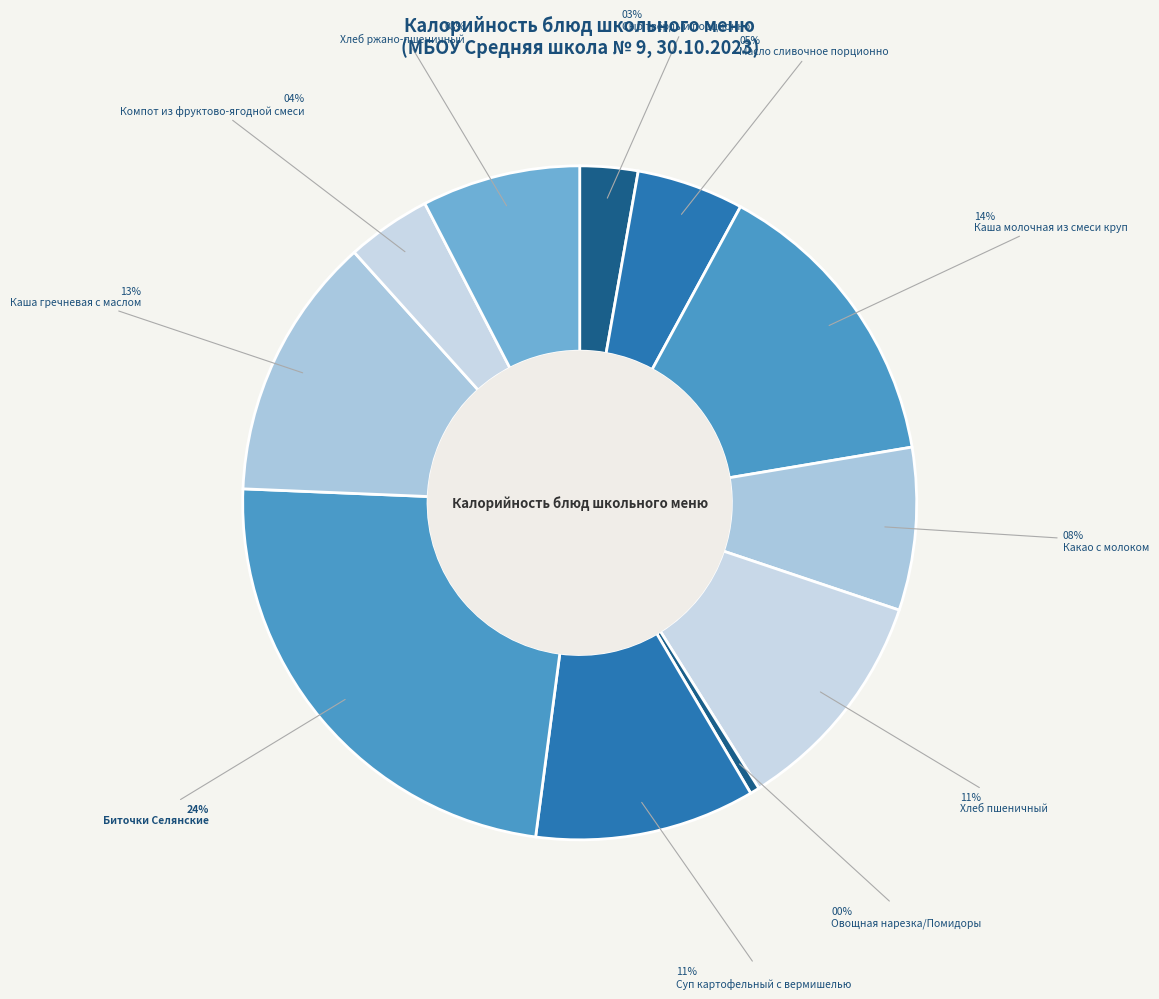

Do Каша молочная из смеси круп and Какао с молоком together represent more than half of the pie?

No